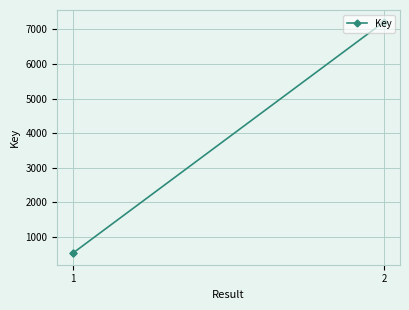

What is the ratio of the value at 2 to the value at 1?

13.4